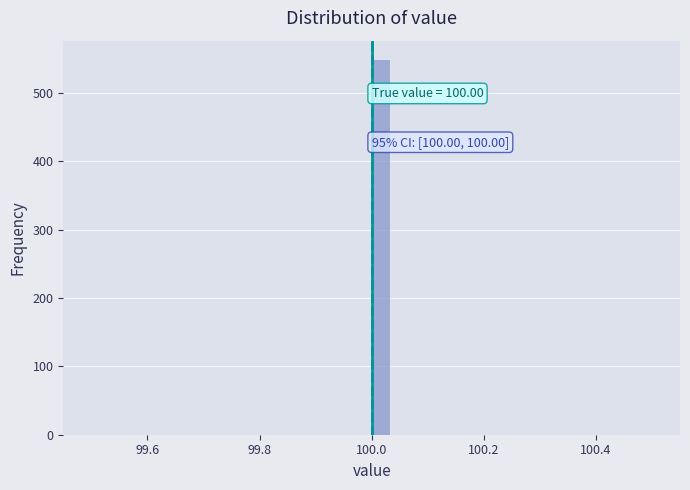

Read against the x-axis, roughly where is the centre of the tallest bar?

100.02